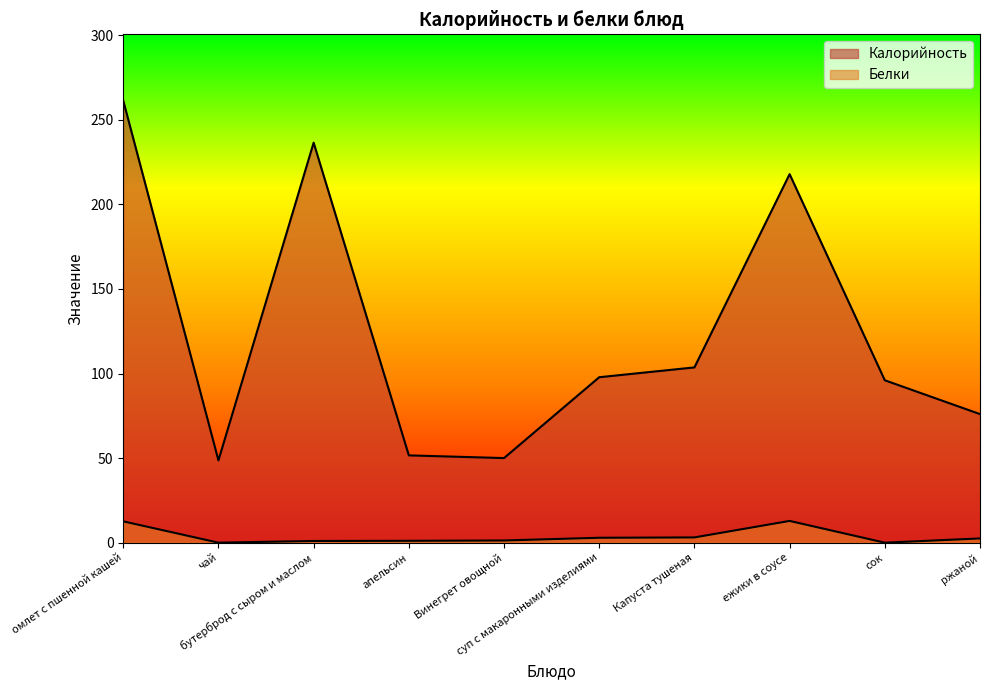

Where is the first local minimum for Калорийность?

чай